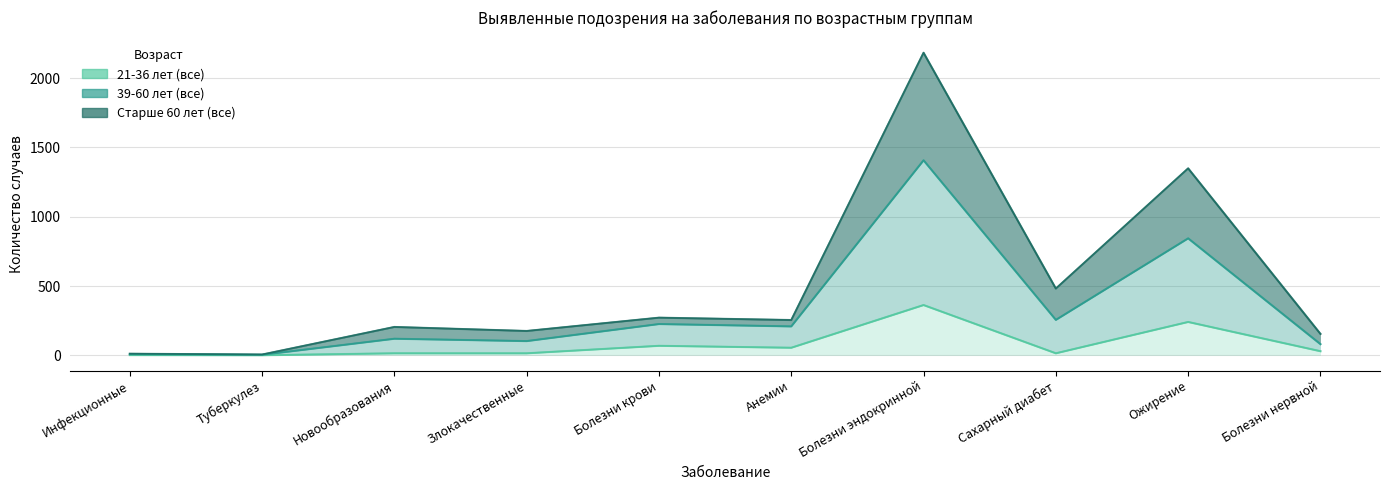

True or false: 21-36 лет (все) and Старше 60 лет (все) cross at least once.

False